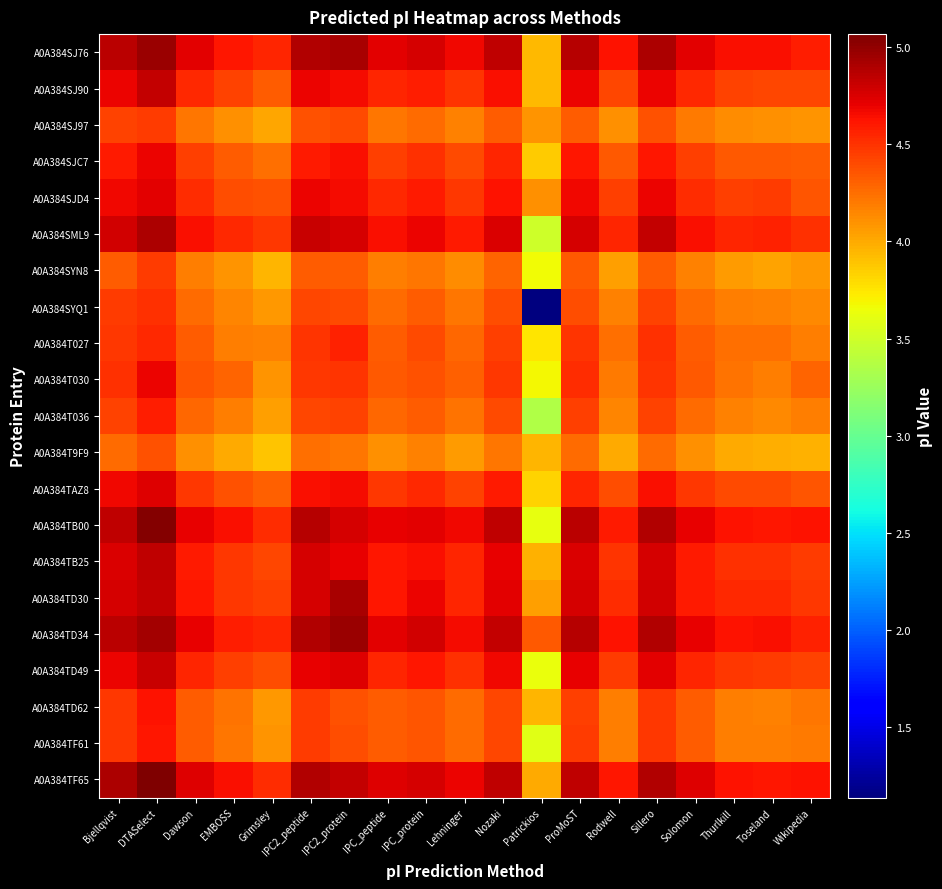

Between Lehninger and Patrickios, which is larger?

Lehninger